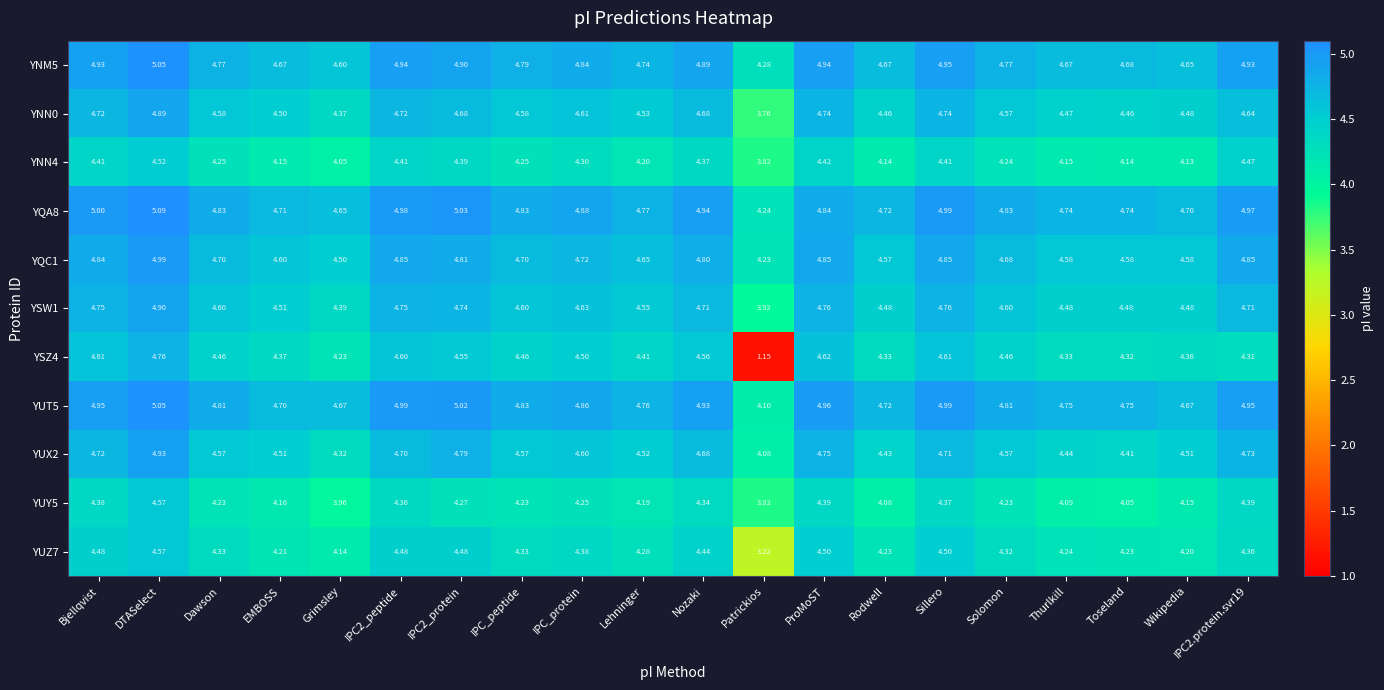

Is the value of YUZ7 at IPC2_protein greater than the value of YSZ4 at DTASelect?

No